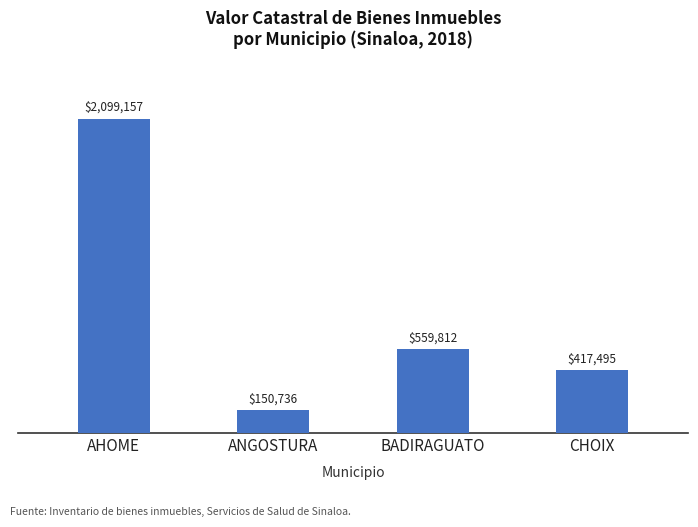

Which has a higher value, AHOME or ANGOSTURA?

AHOME